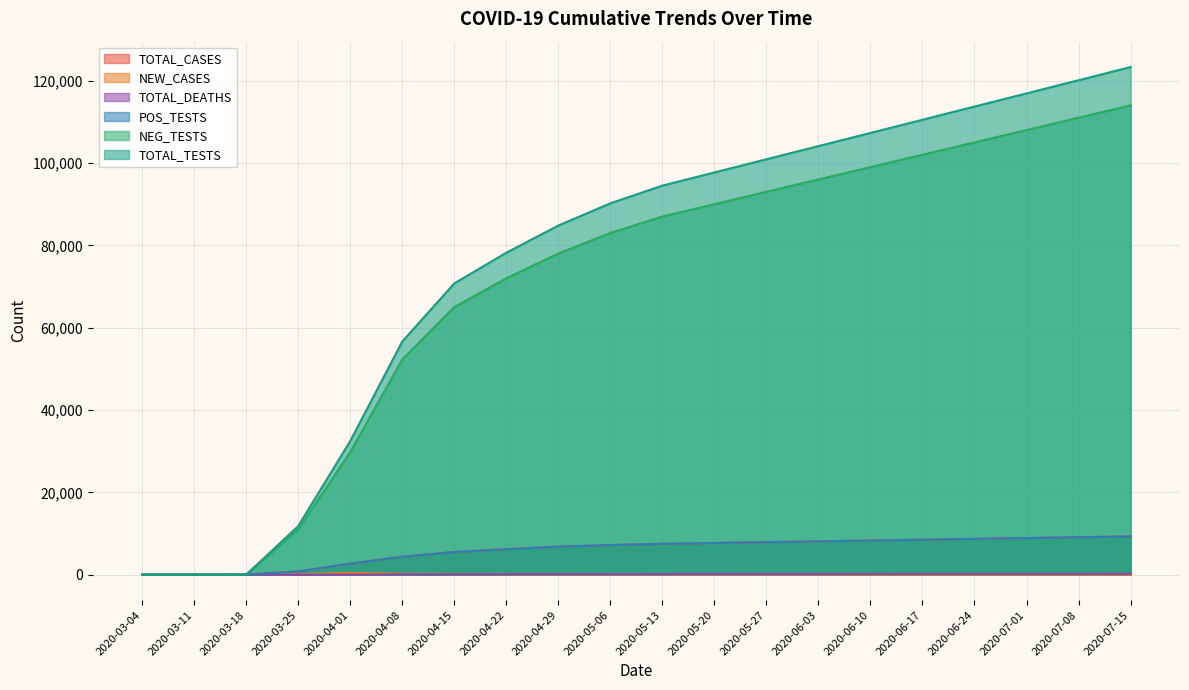

At which category is the sum across all series the highest?

2020-07-15